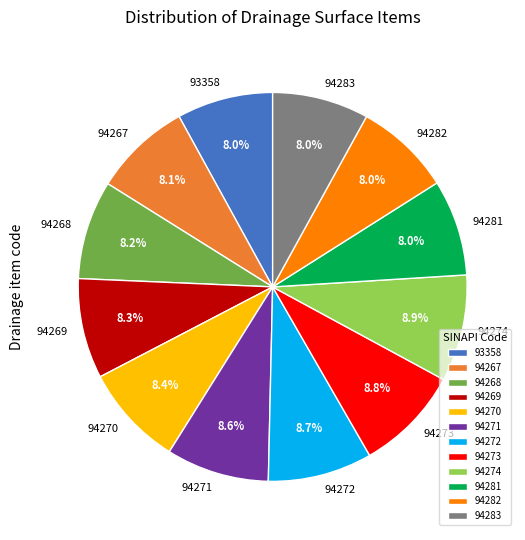

How many segments does this pie chart have?

12